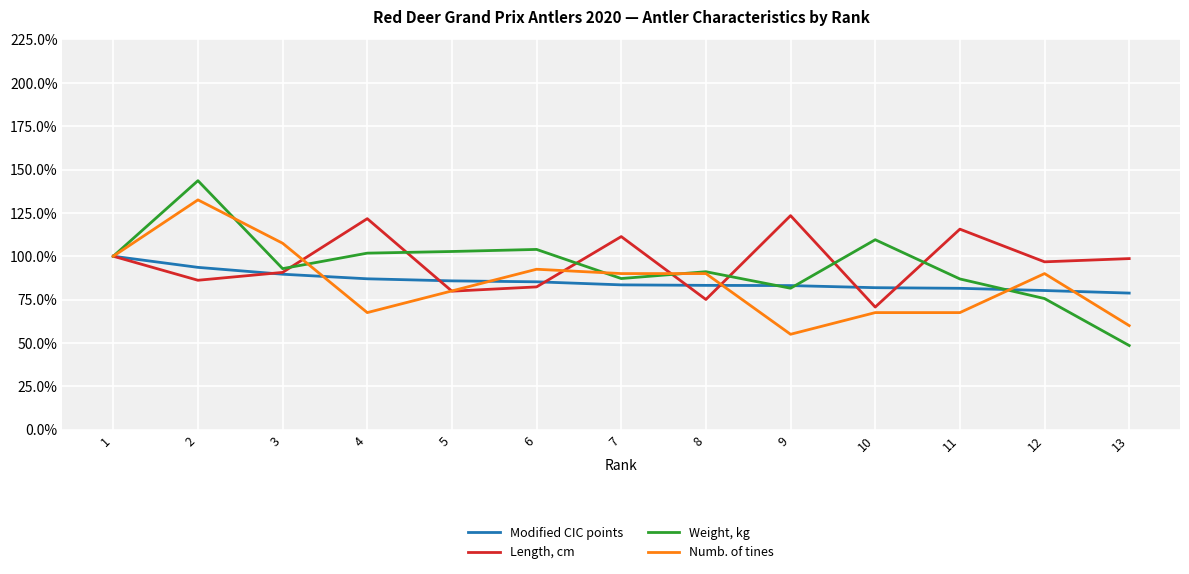

What is the greatest value displayed?

143.6